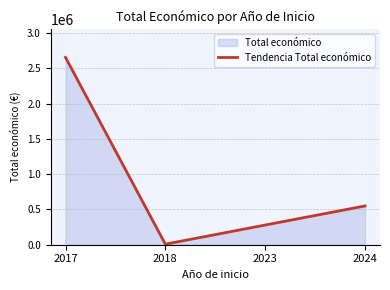

How many data points does each series have?

4